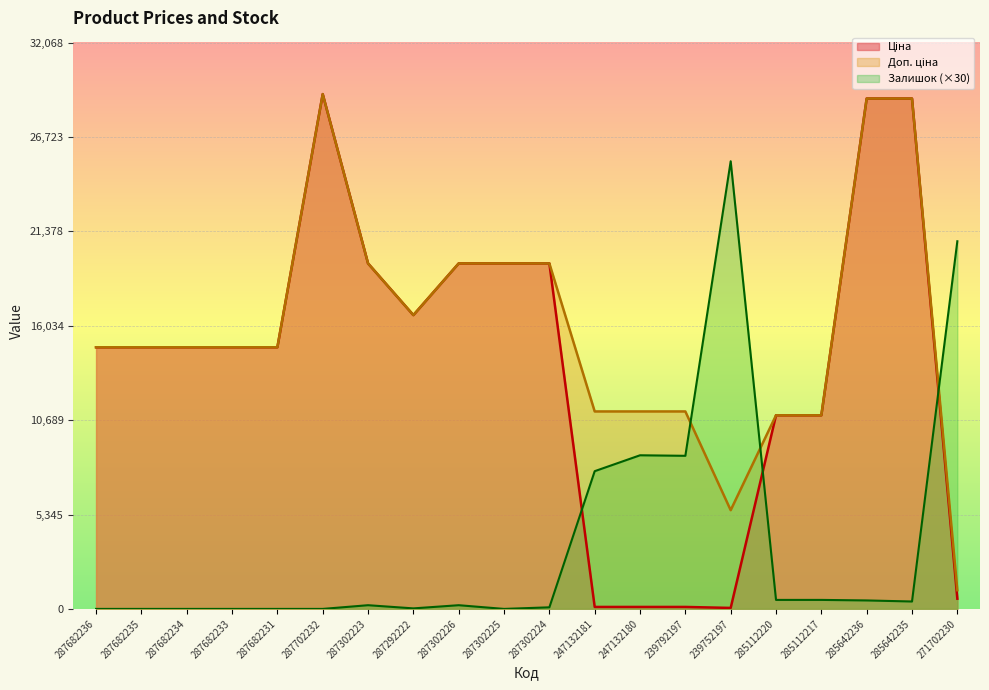

Rank the series by their average value, from highest to lowest.

Доп. ціна, Ціна, Залишок